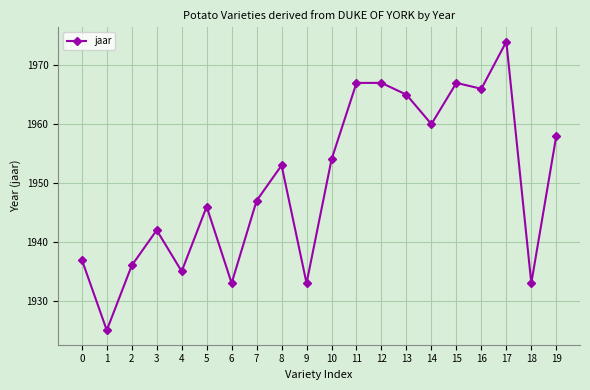

What is the average value?

1950